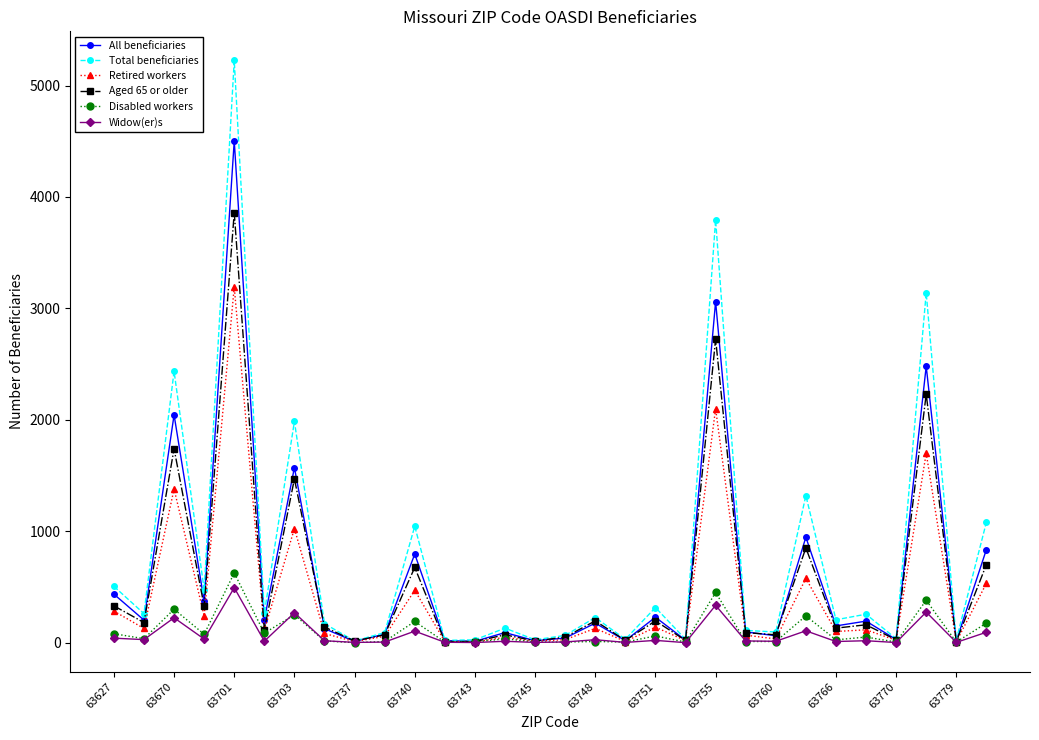

List the series in order of their peak value, lowest first.

Widow(er)s, Disabled workers, Retired workers, Aged 65 or older, All beneficiaries, Total beneficiaries